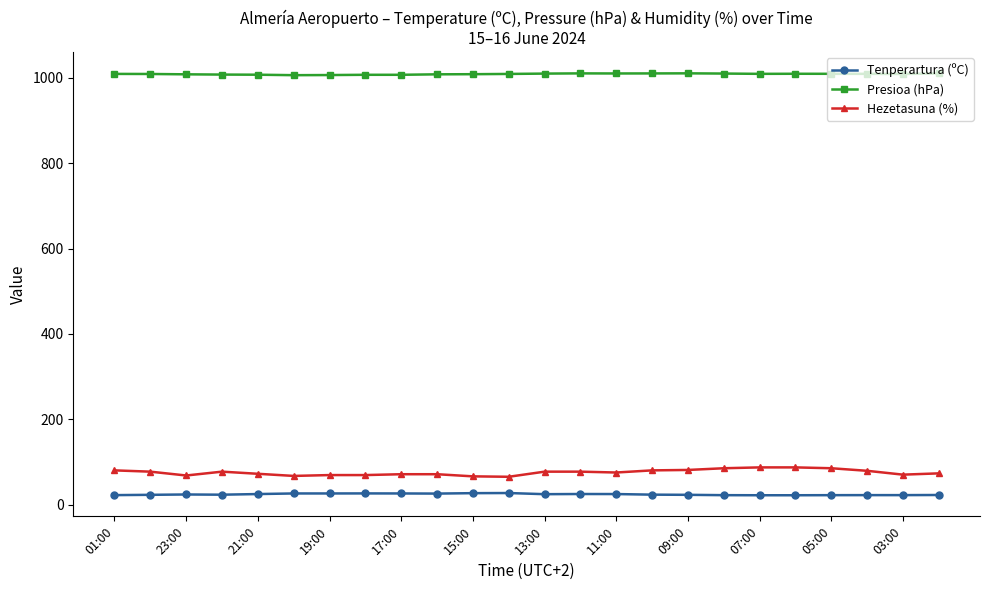

What is the sum of all Tenperartura (ºC) values?

571.1